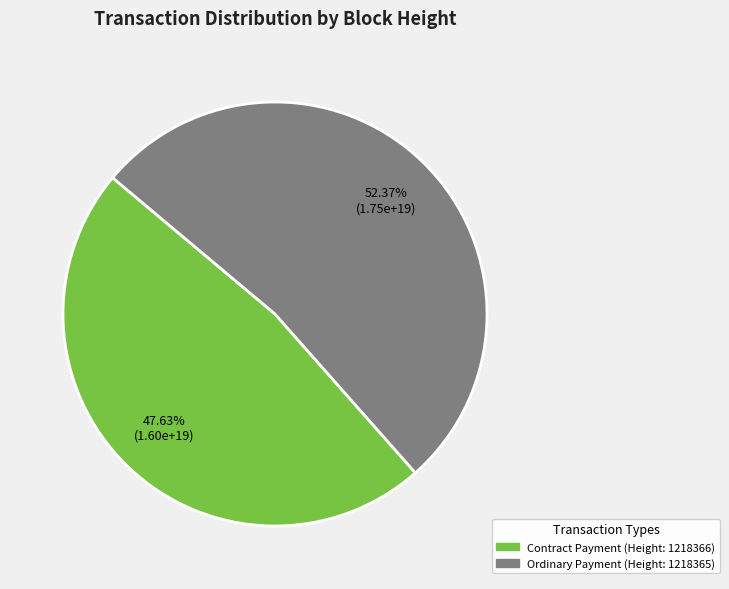

Is there any slice that represents more than half of the pie?

Yes